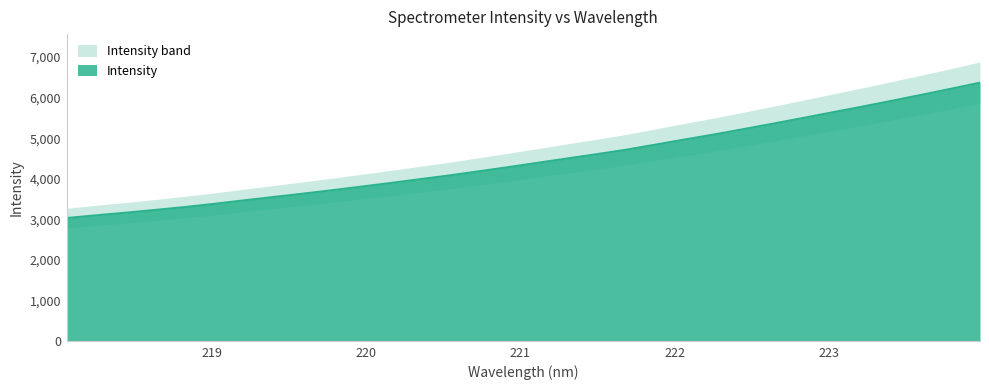

Read the value at 218.2508.

3100.5